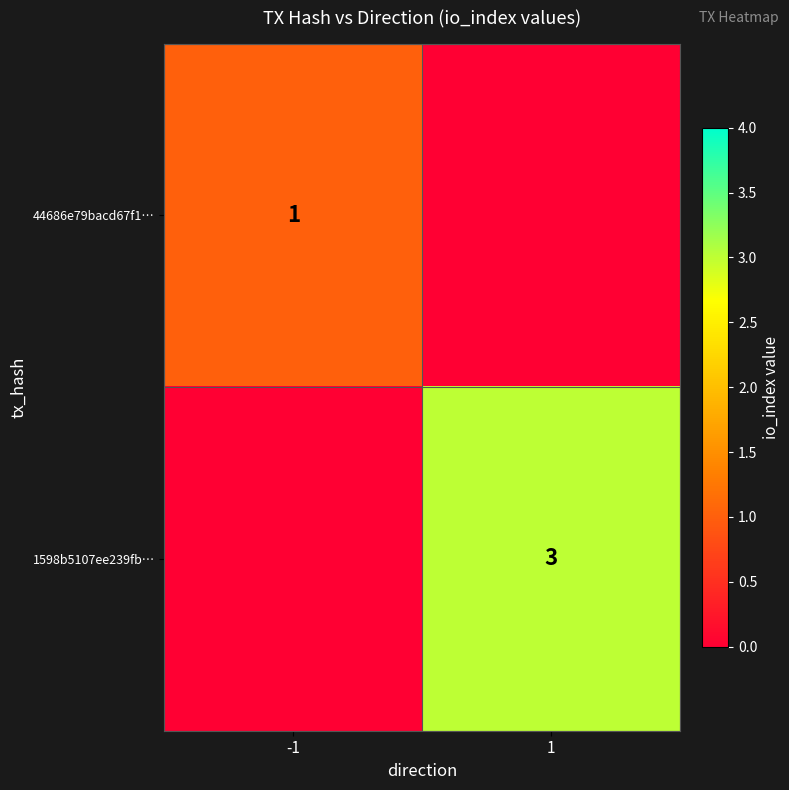

The value of 1598b5107ee239fb… at 1 is 5. True or false?

False